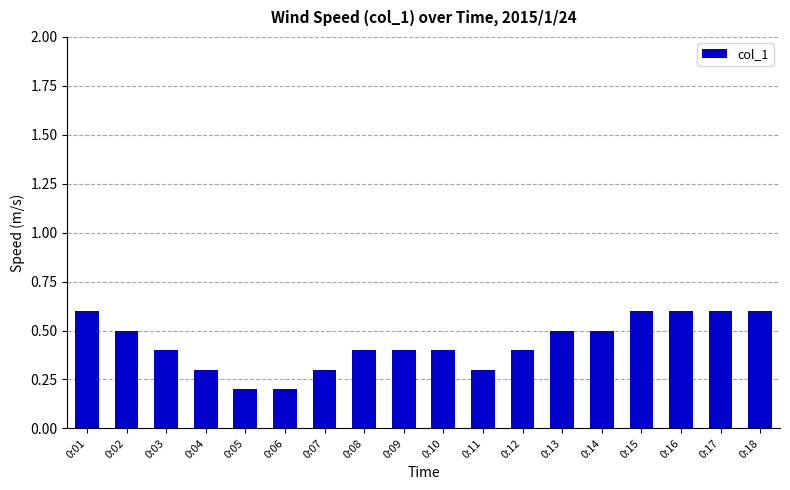

What is the greatest value displayed?

0.6